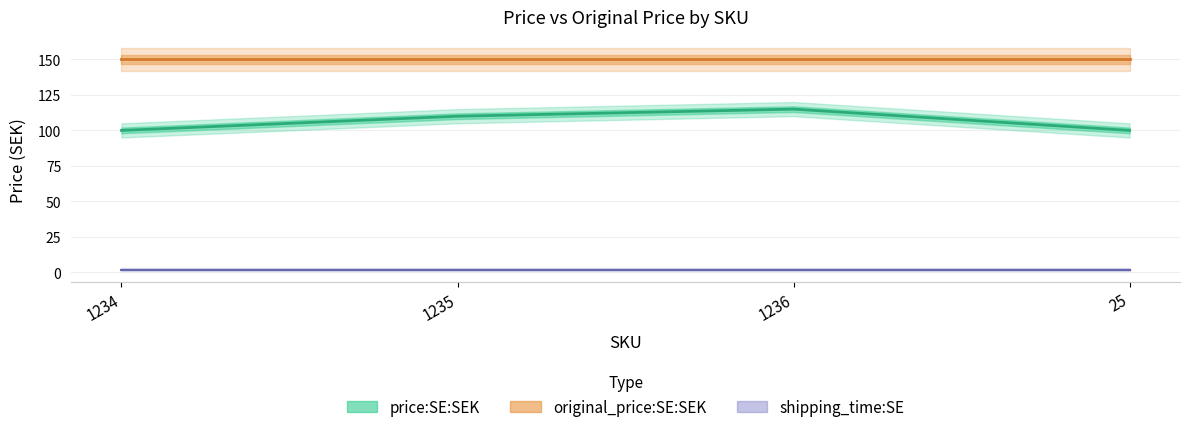

Does the chart display data point markers on the line(s)?

No